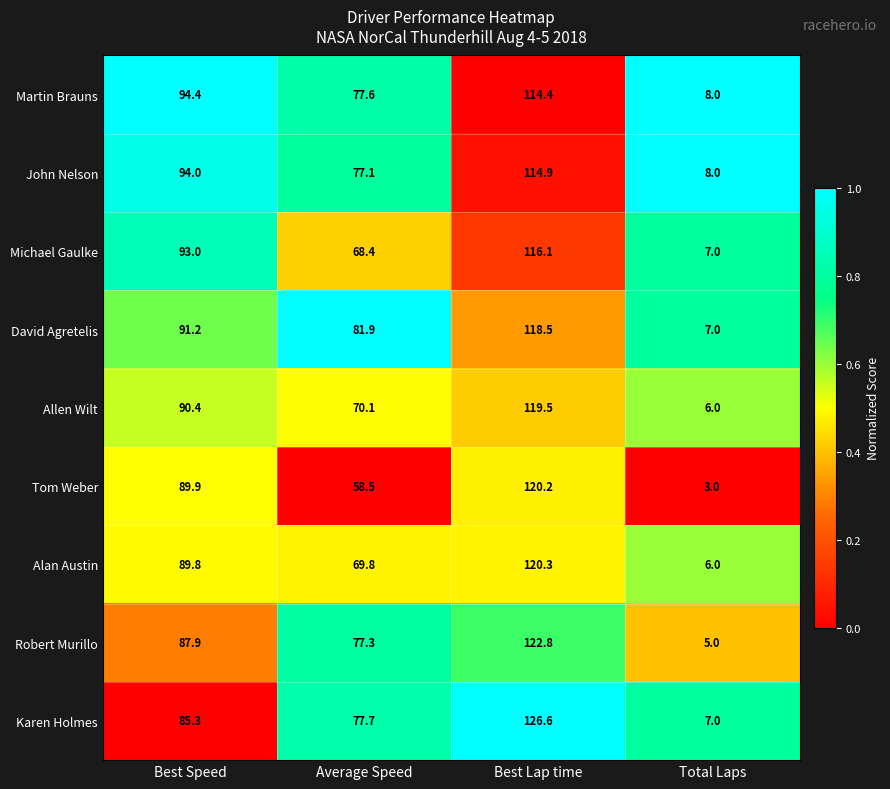

Where does the Tom Weber series first go above 89?

Best Speed